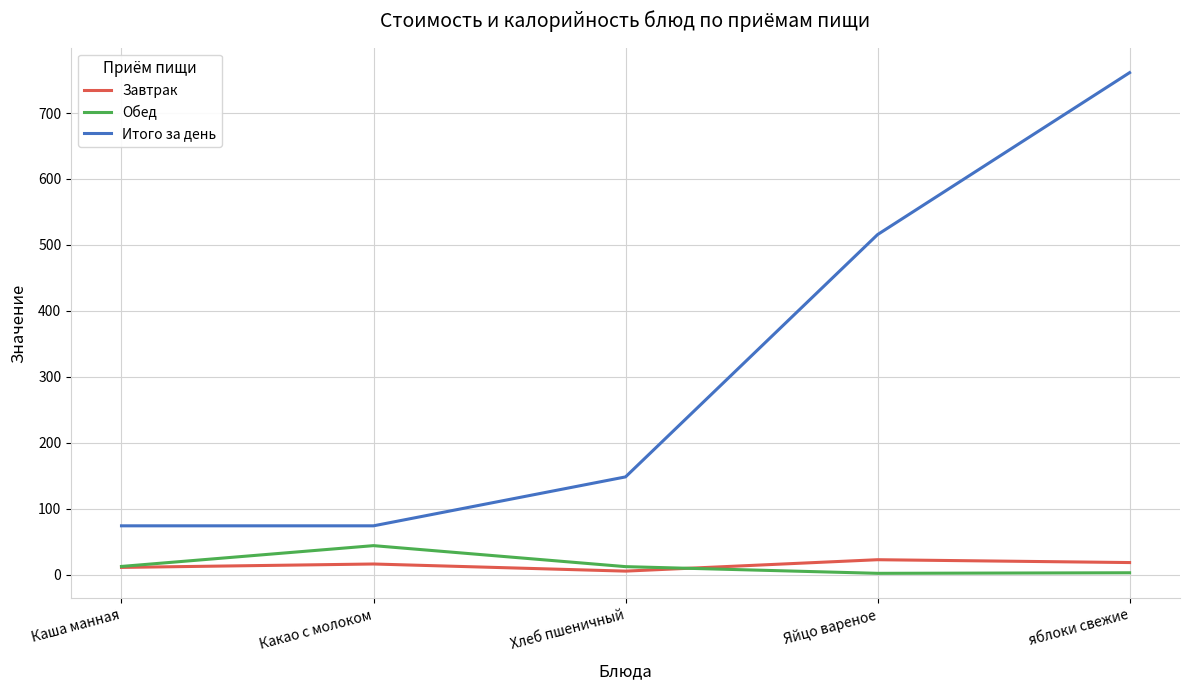

How many lines are shown in the chart?

3